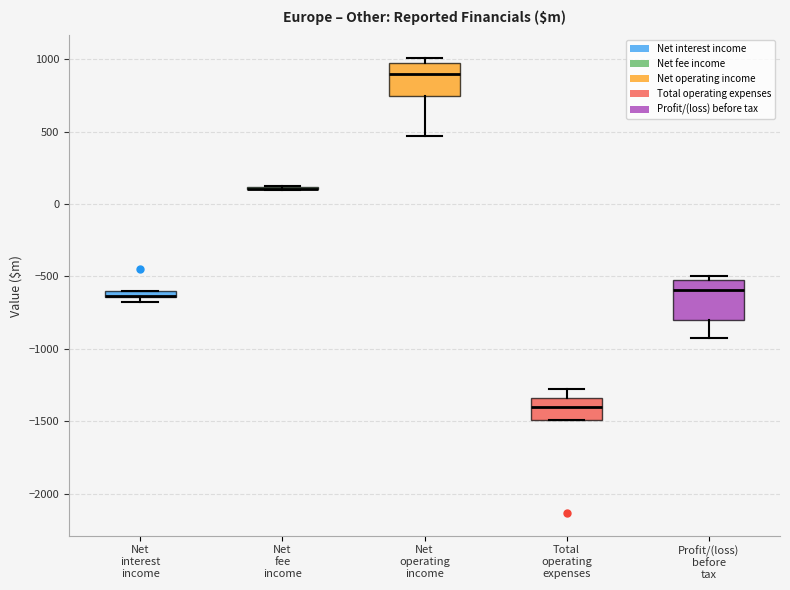

Where does the lower whisker of the box for Net operating income end on the y-axis? The values are not printed on the chart, so give them approximately, as read against the axis.

450